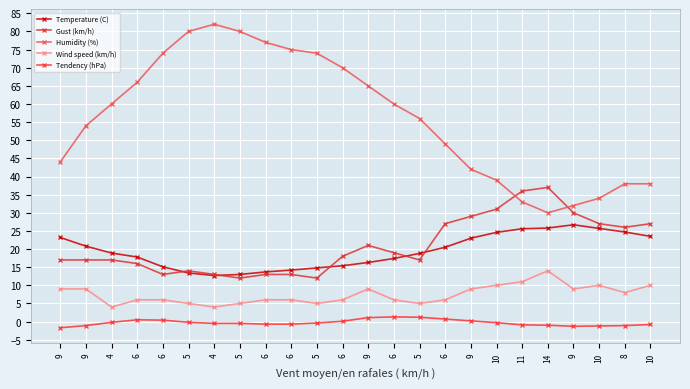

What is the sum of all Humidity (%) values?

1352.0